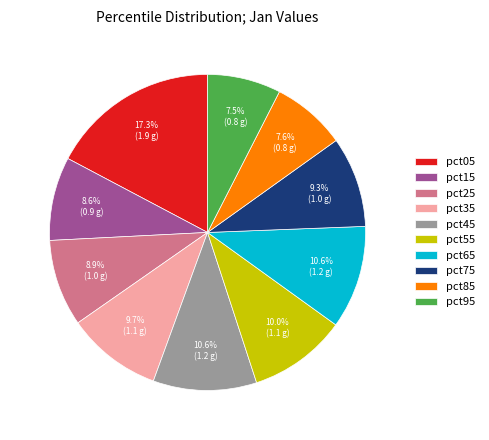

Between pct25 and pct55, which is larger?

pct55